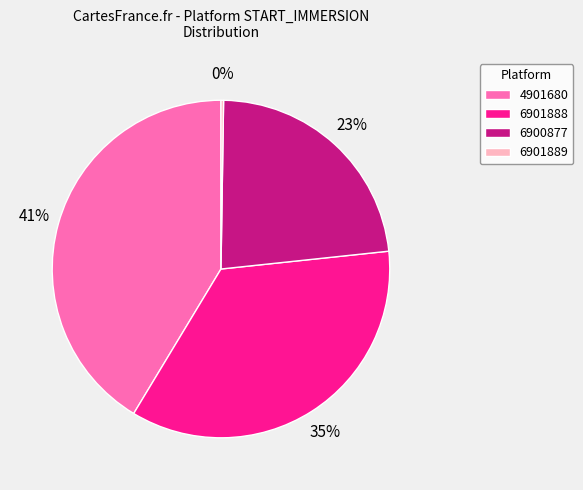

Which slice is the largest?

4901680